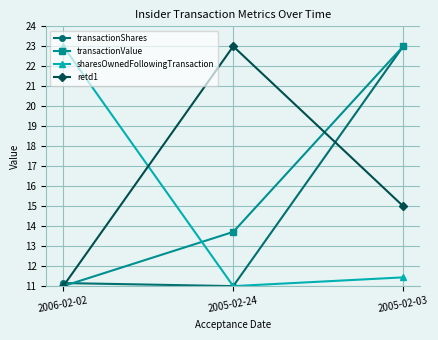

How many data points in retd1 are less than 15?

1